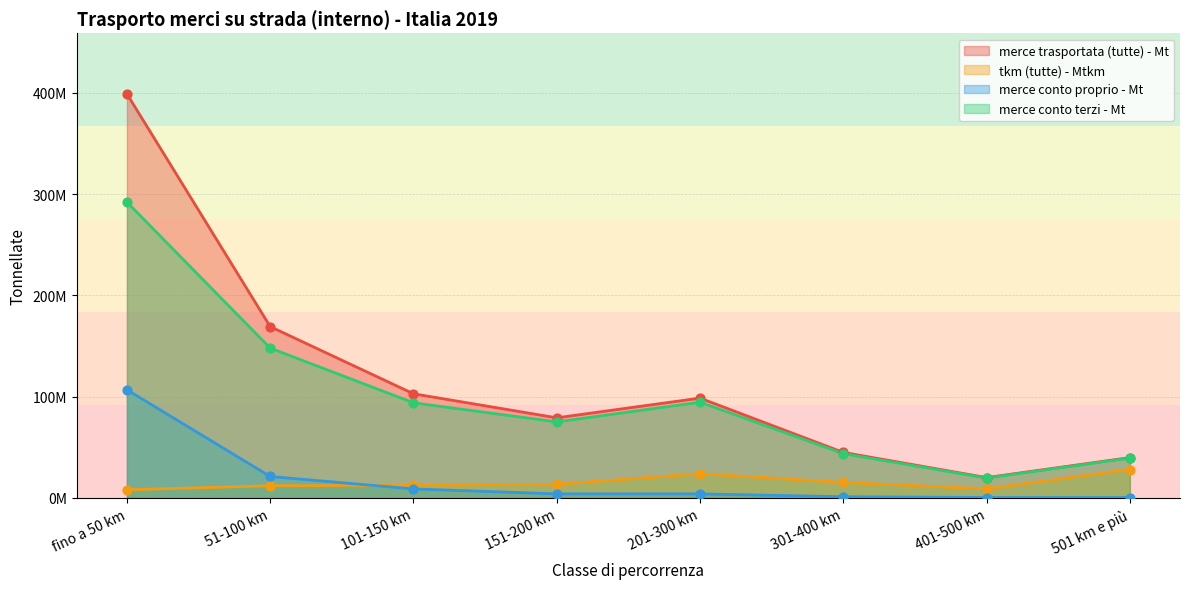

At how many categories does at least one series exceed 155525753?

2